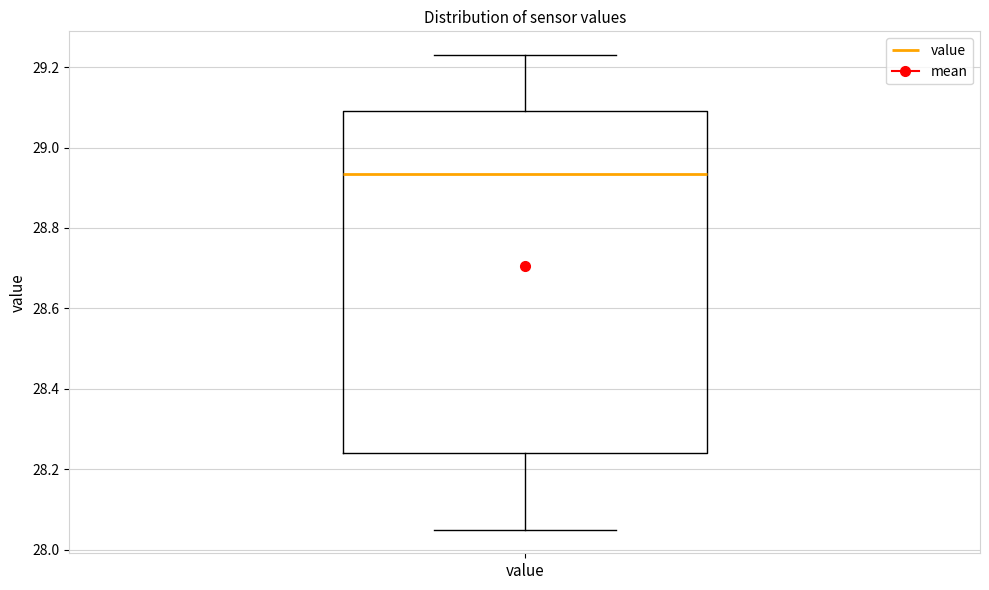

Transcribe this box plot: give where the median line is, the range the box spans, and where the two whiskers end, as read against the y-axis. The values are not printed on the chart, so give them approximately, as read against the axis.

median 28.94, box 28.24 to 29.10, whiskers 28.06 to 29.24